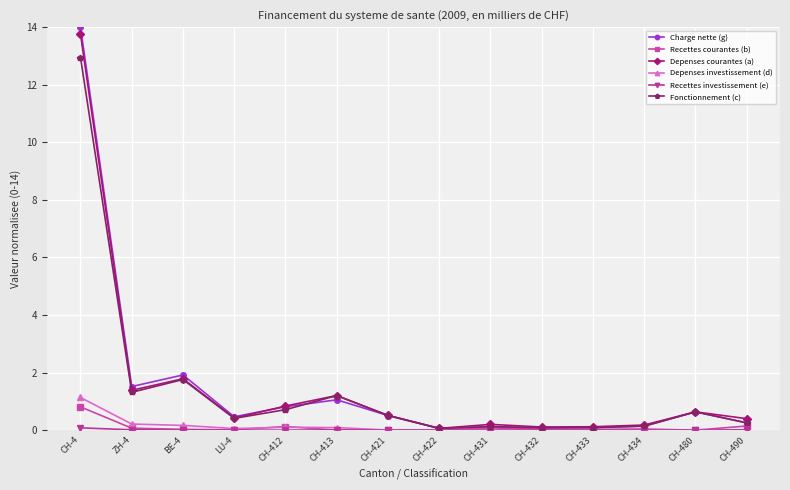

True or false: Charge nette (g) has a value of 0.1 at CH-422.

True